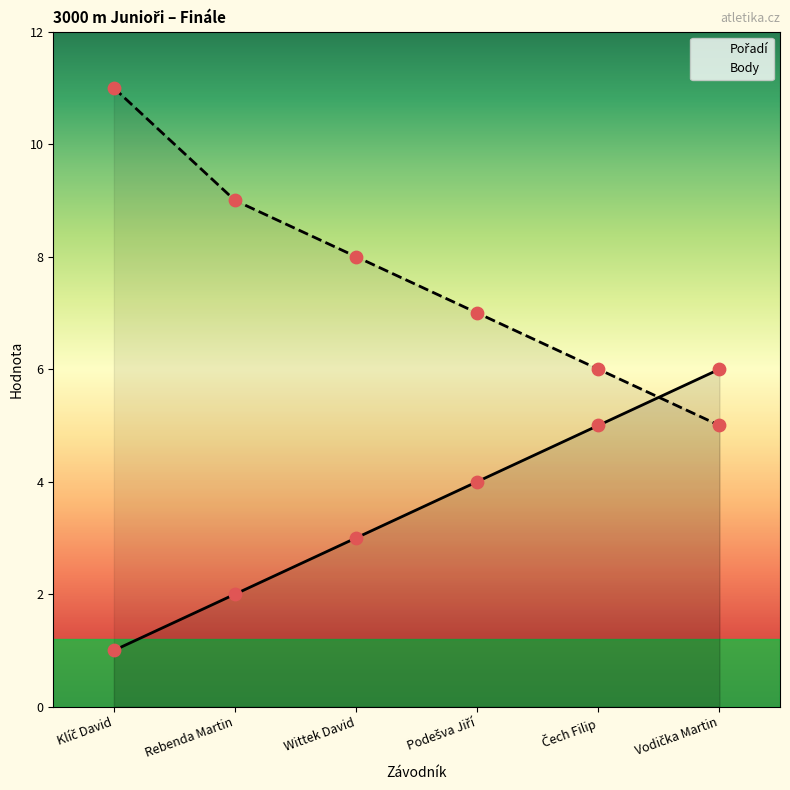

What are all the series names shown in the legend?

Pořadí, Body